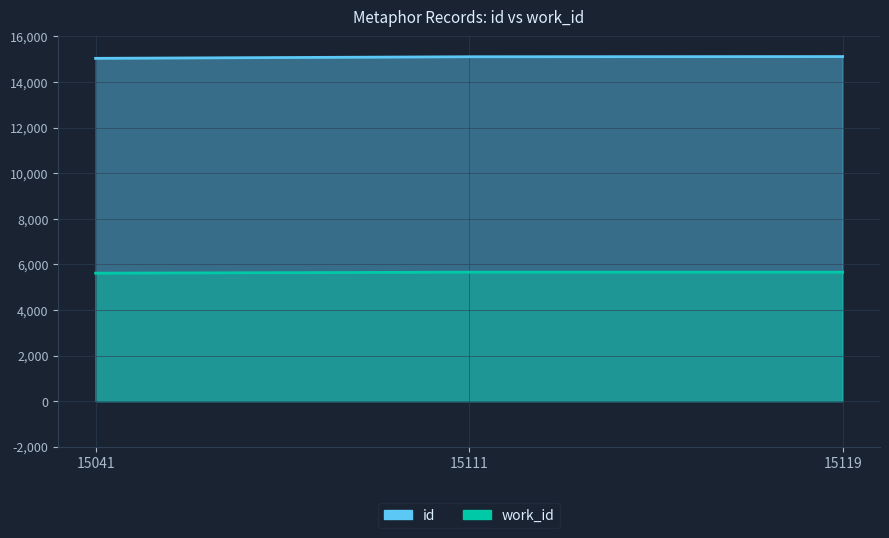

At 15041, list the series in order from smallest to largest.

work_id, id